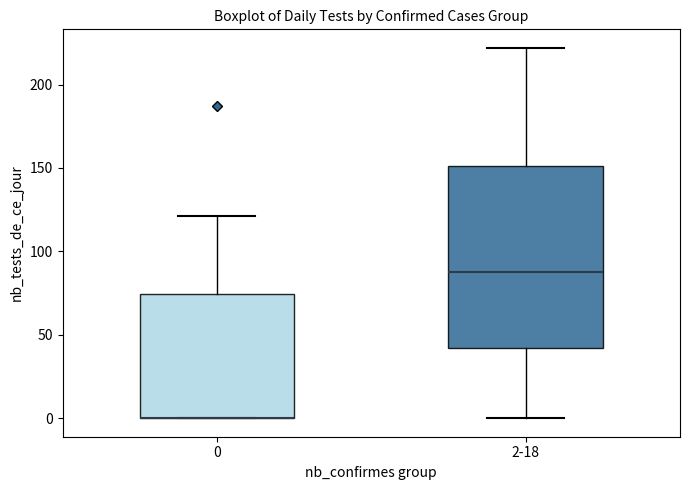

Reading left to right, transcribe this box plot: for each box, give where its median line is, the range the box spans, and where its two whiskers end, as read against the y-axis. The values are not printed on the chart, so give them approximately, as read against the axis.

0: median 0 (drawn on the box's lower edge), box 0 to 75, whiskers 0 to 120
2-18: median 90, box 40 to 150, whiskers 0 to 220